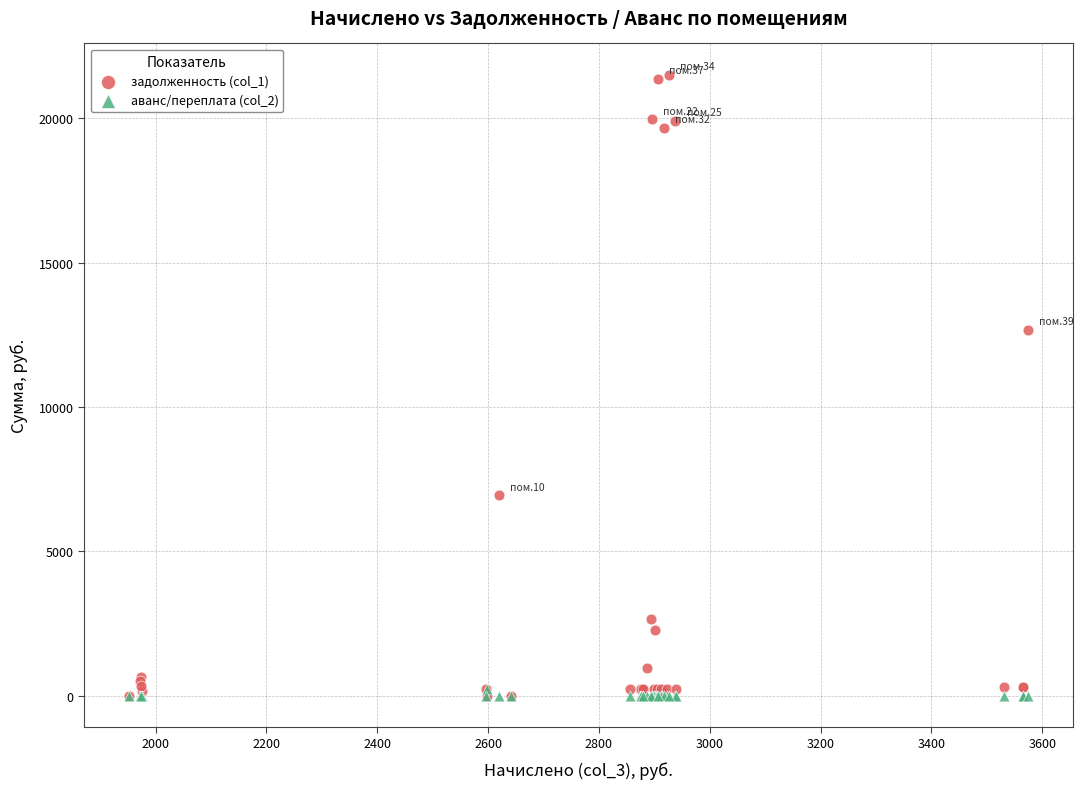

Which series contains the highest Y value?

задолженность (col_1)